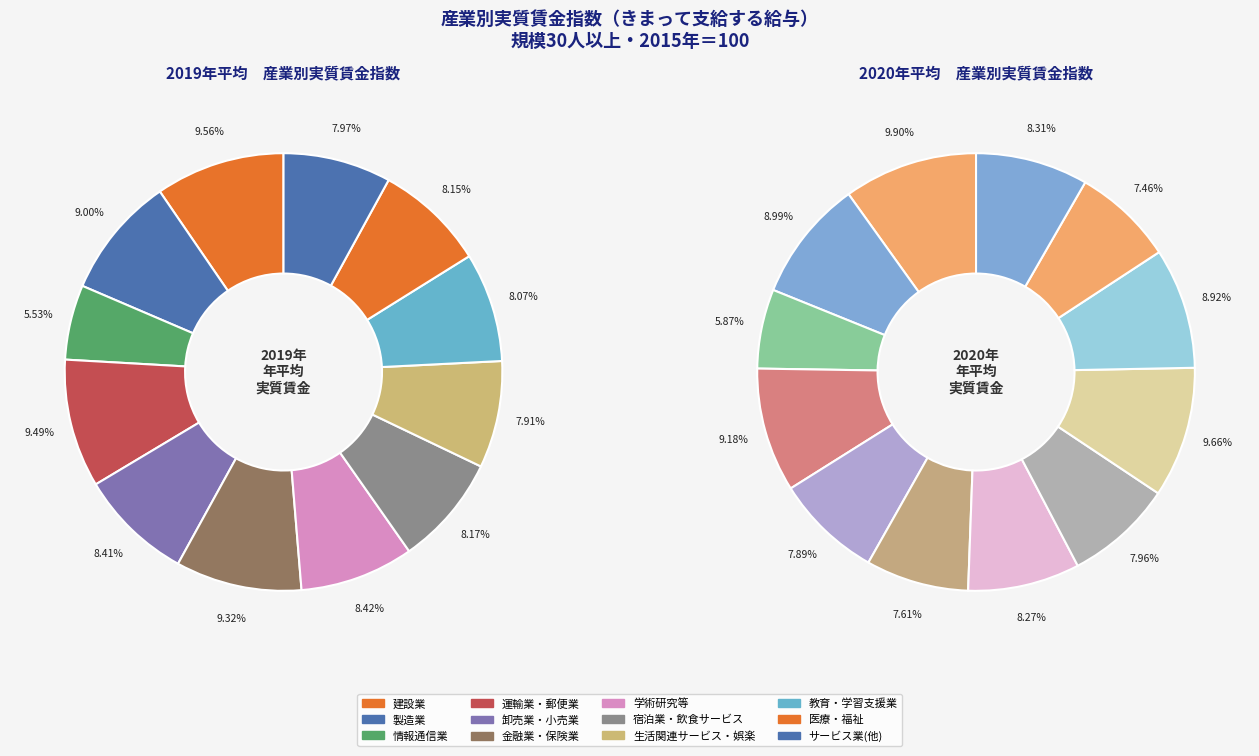

What percentage is the 6 slice, to the nearest percent?

8%